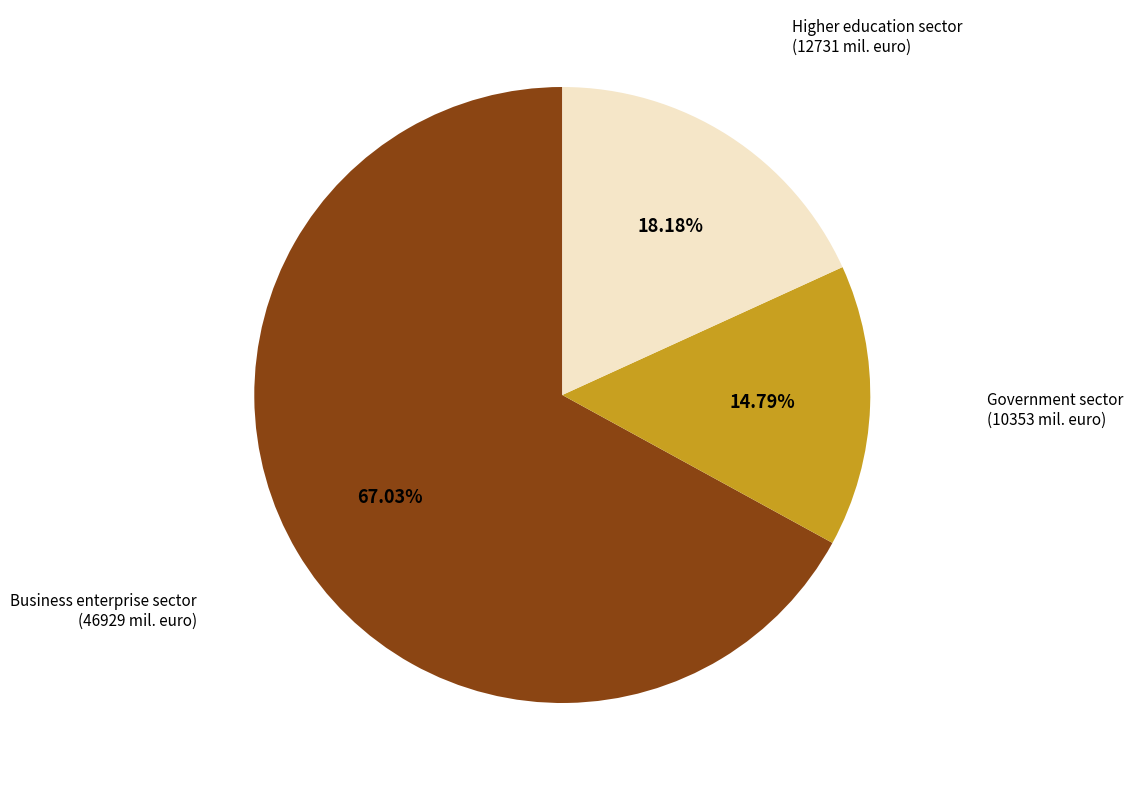

Is there a majority slice in this chart?

Yes